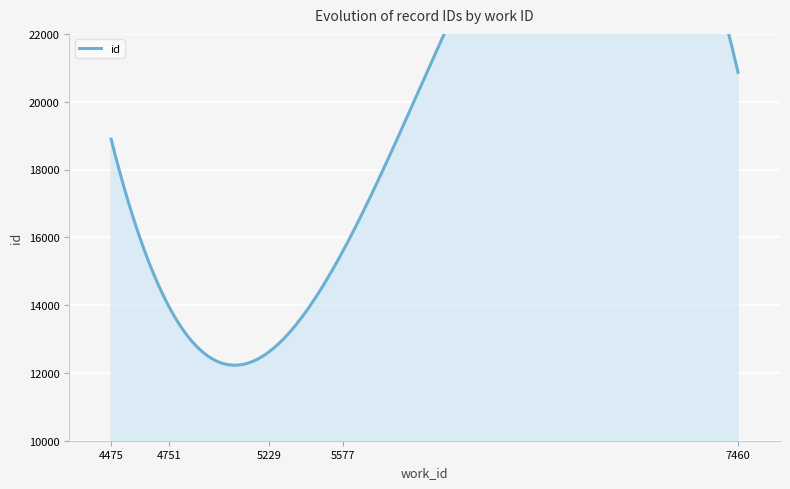

Does the chart display data point markers on the line(s)?

No